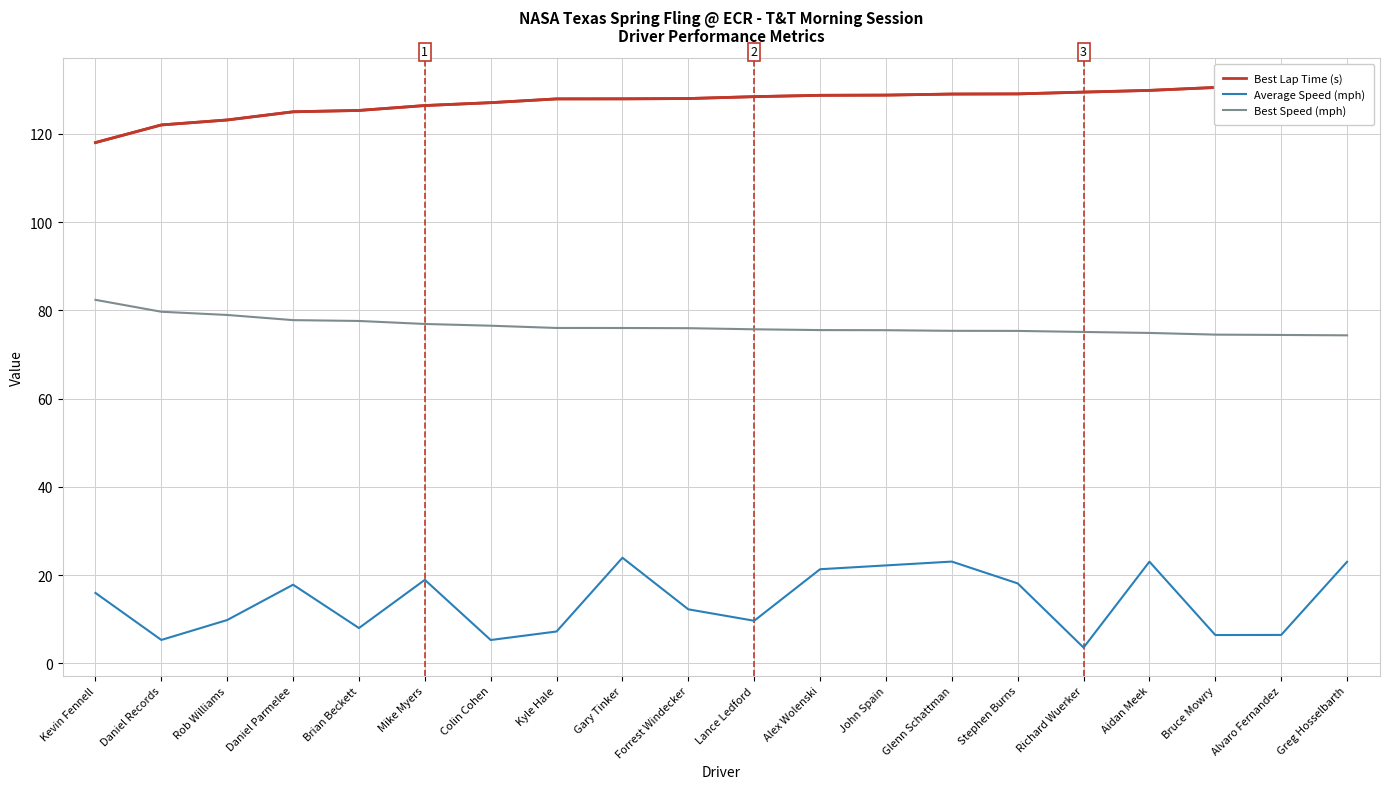

The Best Speed (mph) series shows 29.4 at Richard Wuerker. True or false?

False